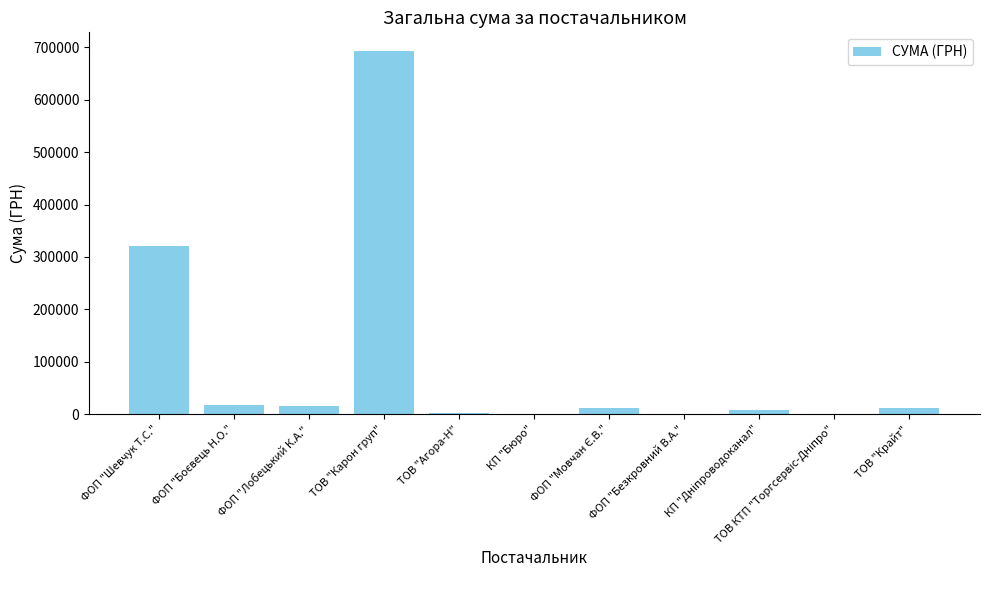

What value does the data have at ТОВ "Карон груп"?

693977.7